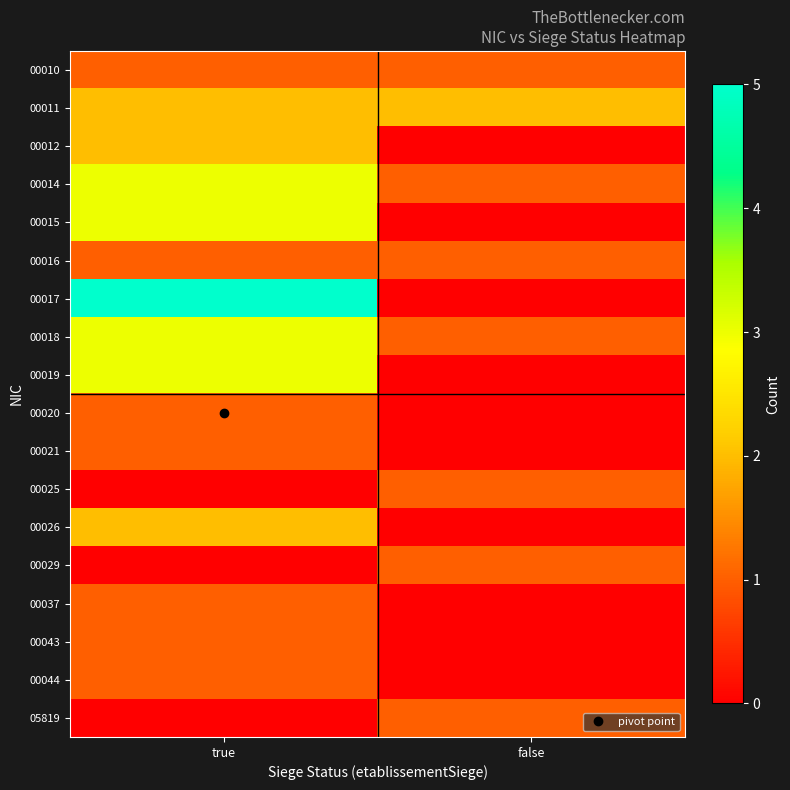

Reading right to left, extract all data points from this chart.

00010: false=1	true=1
00011: false=2	true=2
00012: false=0	true=2
00014: false=1	true=3
00015: false=0	true=3
00016: false=1	true=1
00017: false=0	true=5
00018: false=1	true=3
00019: false=0	true=3
00020: false=0	true=1
00021: false=0	true=1
00025: false=1	true=0
00026: false=0	true=2
00029: false=1	true=0
00037: false=0	true=1
00043: false=0	true=1
00044: false=0	true=1
05819: false=1	true=0